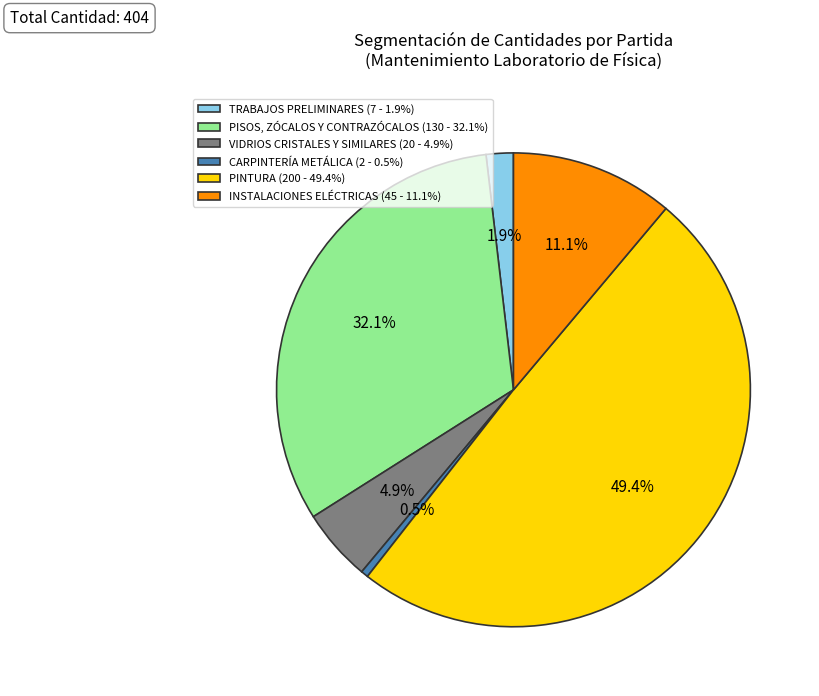

What is the ratio of the value at VIDRIOS CRISTALES Y SIMILARES (20 - 4.9%) to the value at CARPINTERÍA METÁLICA (2 - 0.5%)?

10.0